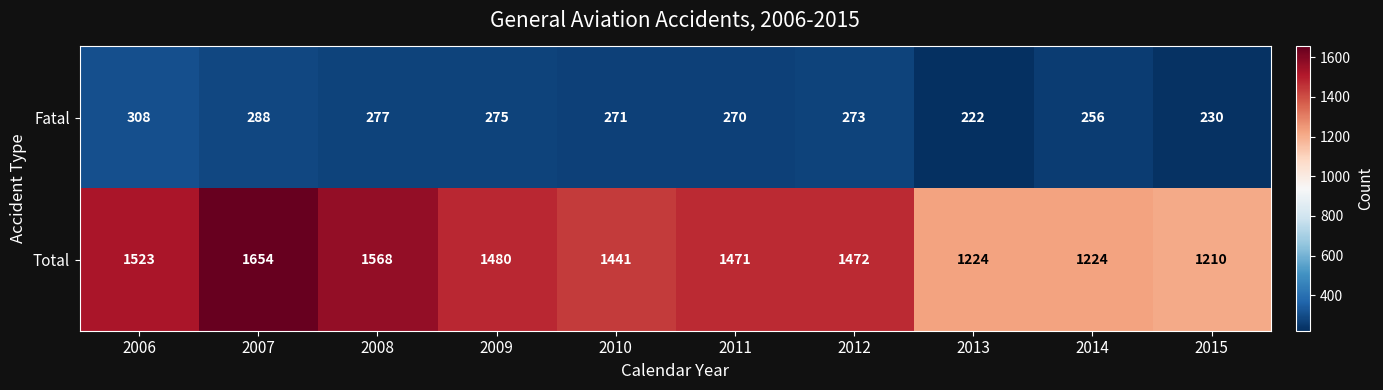

List the series in order of their overall mean, highest first.

Total, Fatal